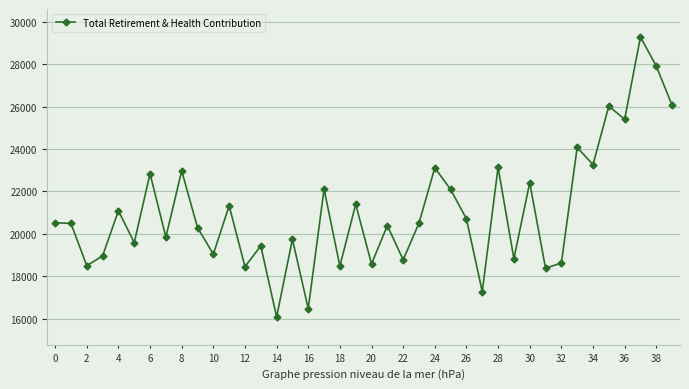

What is the maximum value shown in the chart?

29285